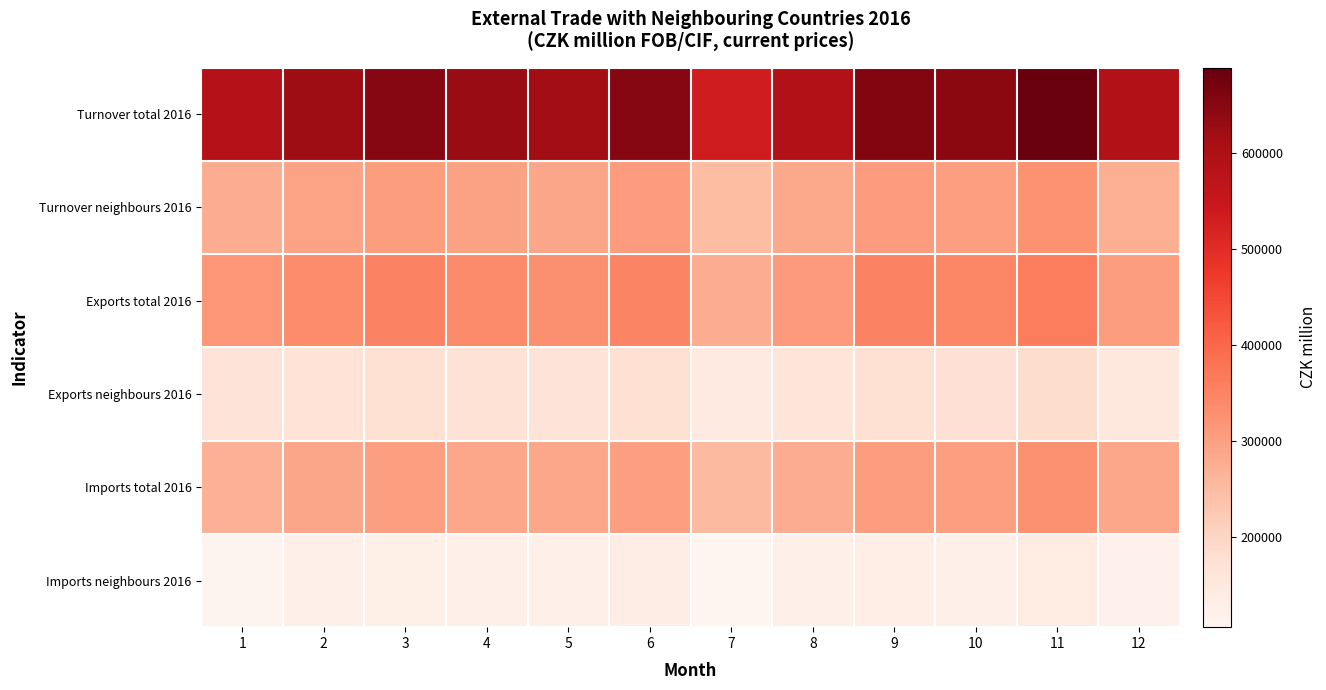

Which series has the largest total across all categories?

Turnover total 2016